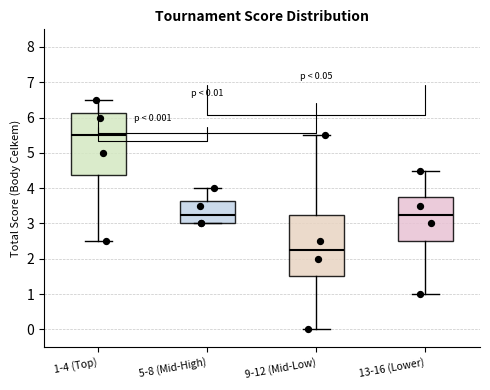

Which box's median line is the lowest?

9-12 (Mid-Low)